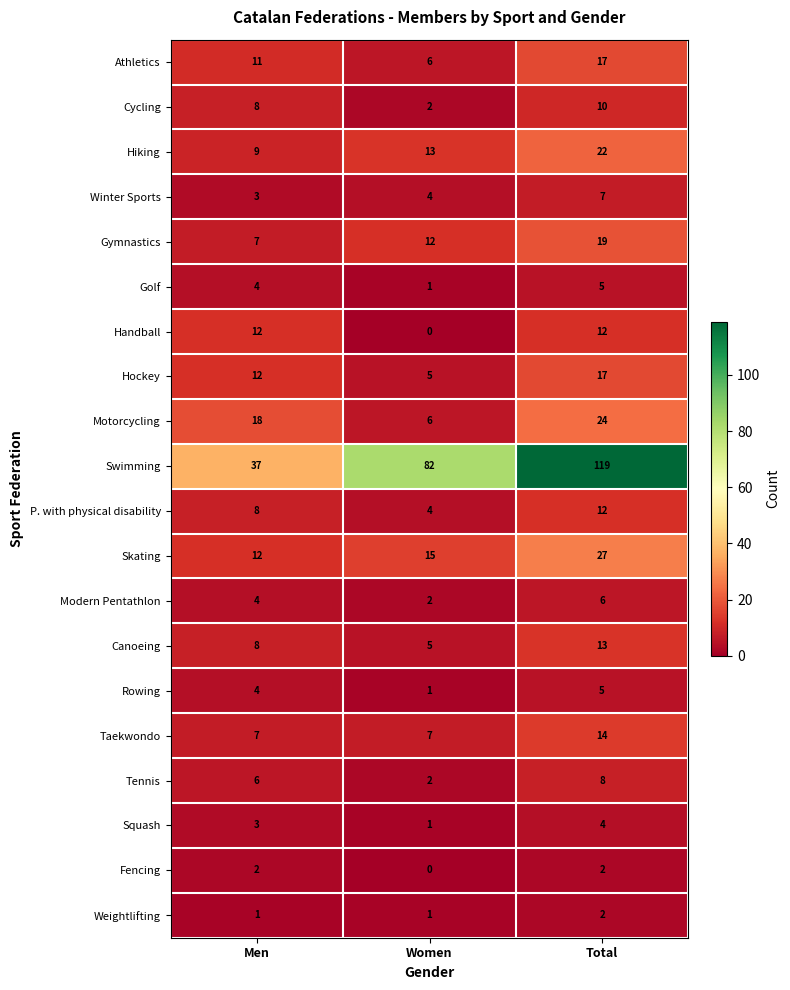

What is the average value of the Winter Sports series?

5